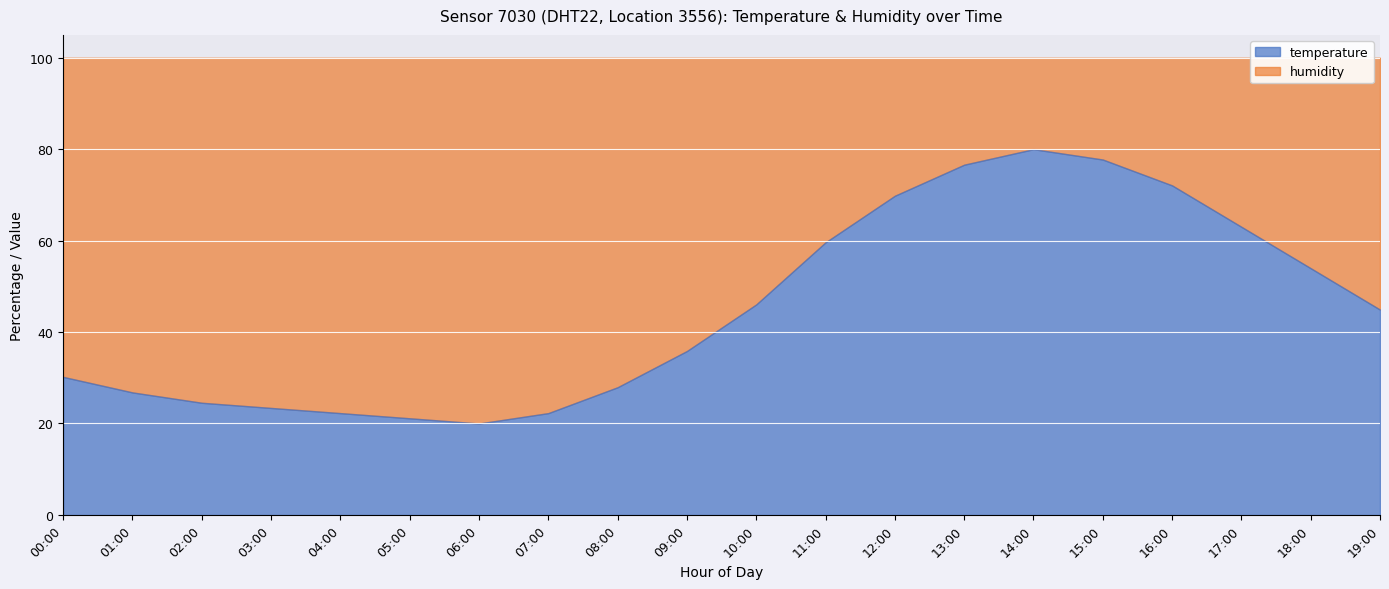

What is the value of the 1st point from the left?

30.2